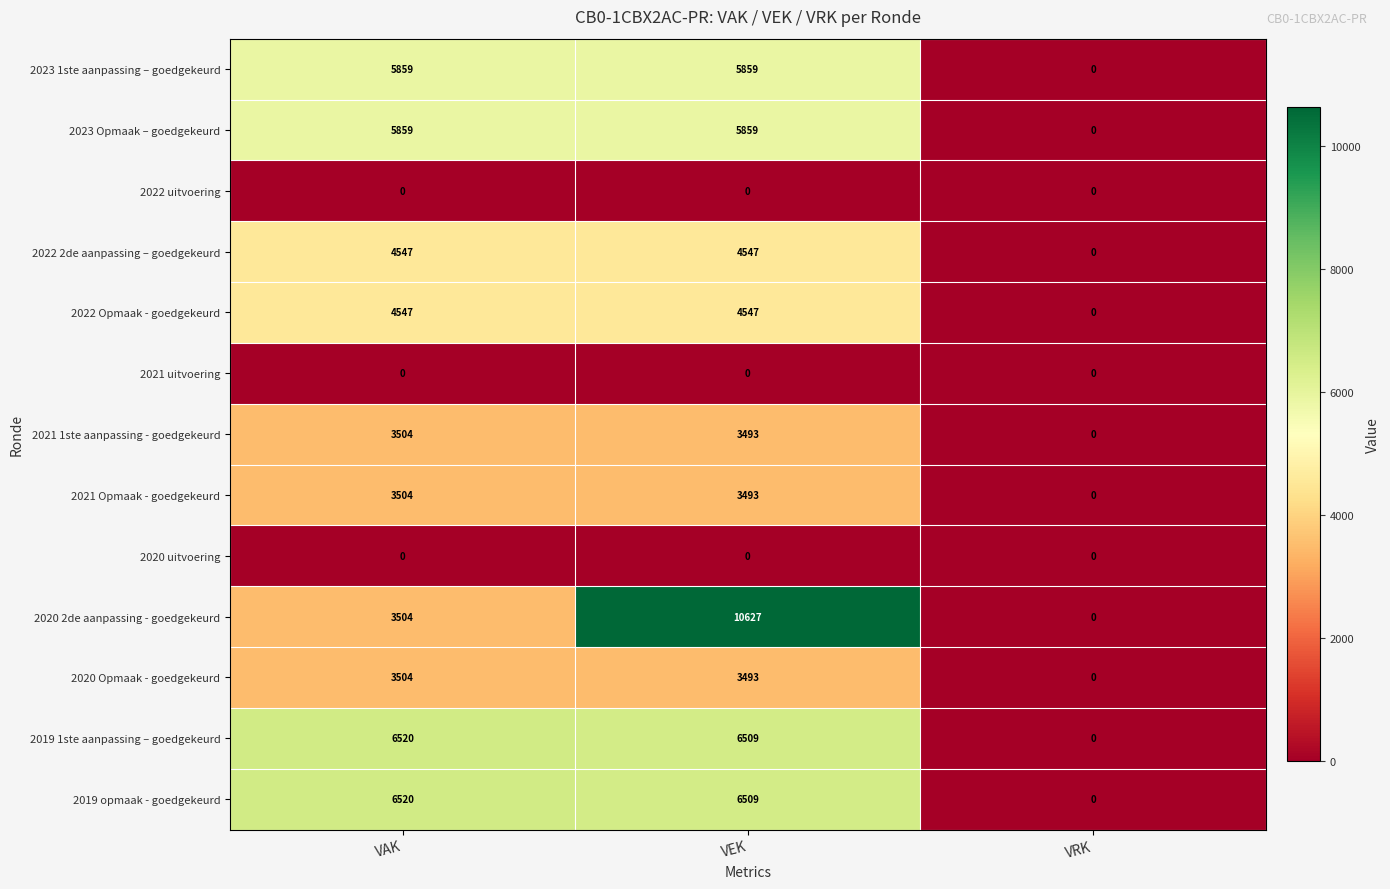

Rank the categories by 2020 2de aanpassing - goedgekeurd value from lowest to highest.

VRK, VAK, VEK